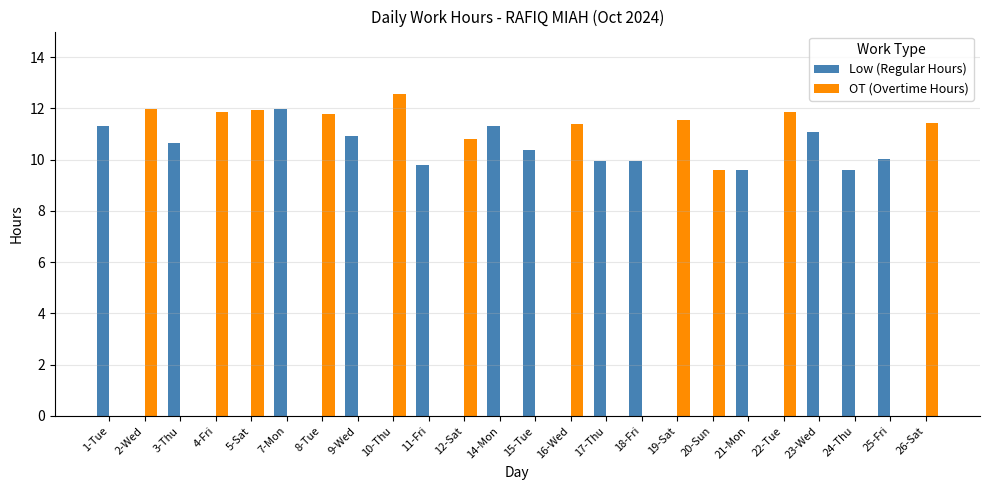

Which series changed the most between 9-Wed and 24-Thu?

Low (Regular Hours)